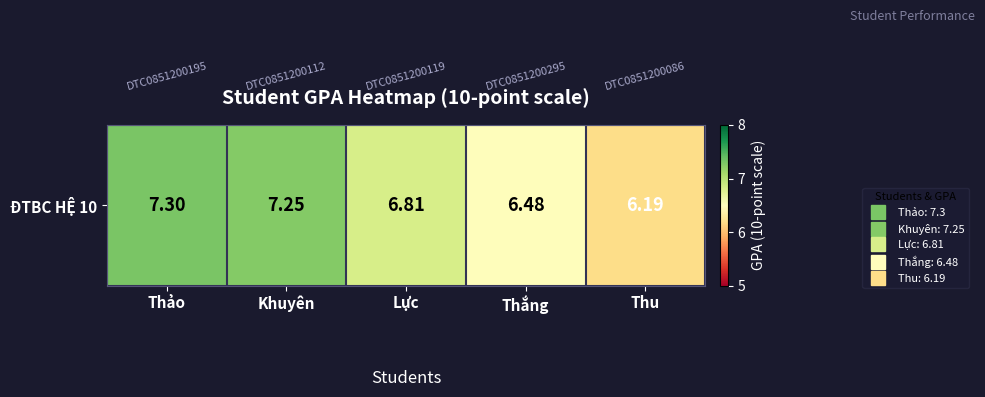

List the labels in order of value, largest first.

Thảo, Khuyên, Lực, Thắng, Thu